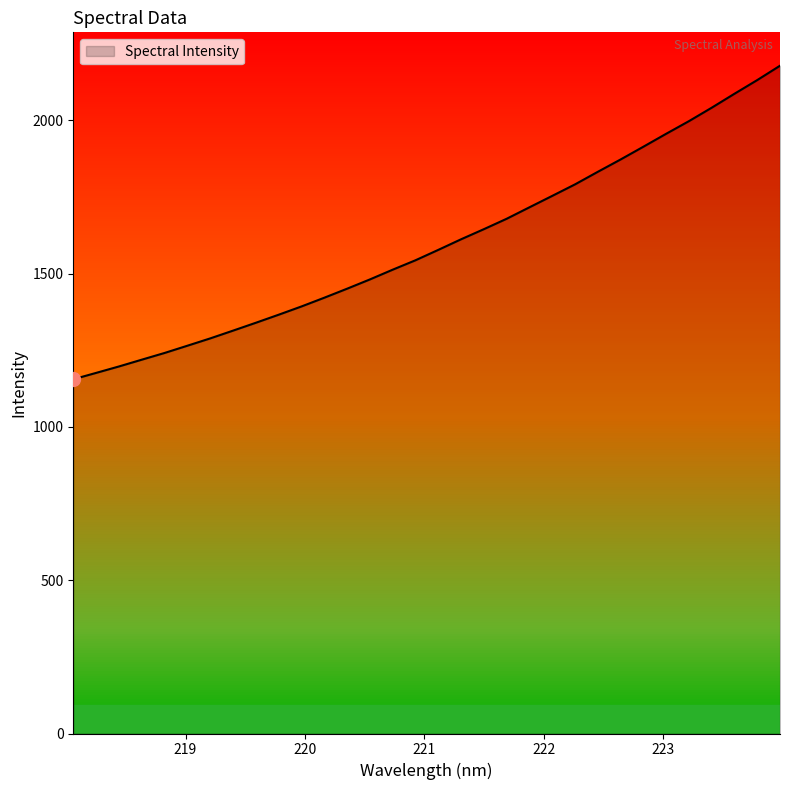

What is the greatest value displayed?

2178.1